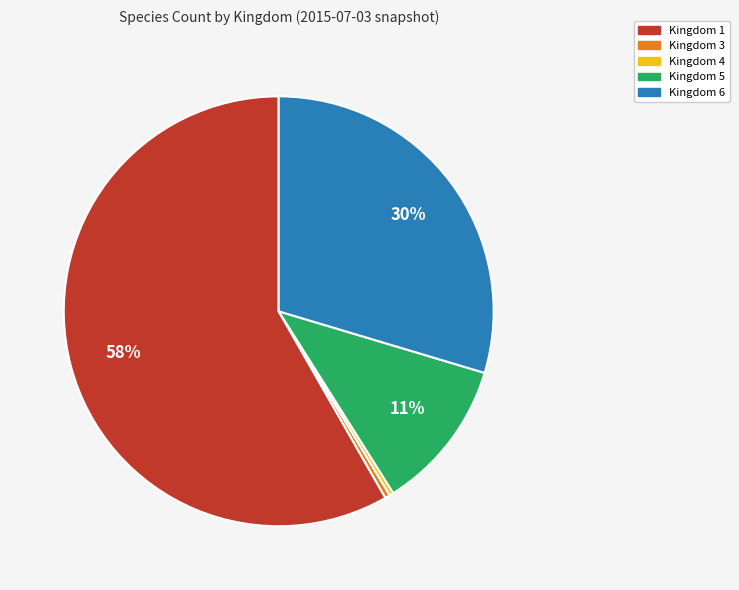

Approximately how many times larger is the value at Kingdom 5 compared to Kingdom 4?

37.6